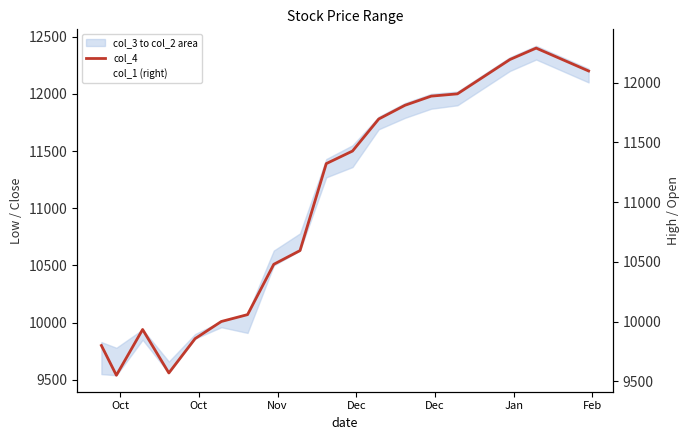

At which category does col_4 reach its first local valley?

Oct